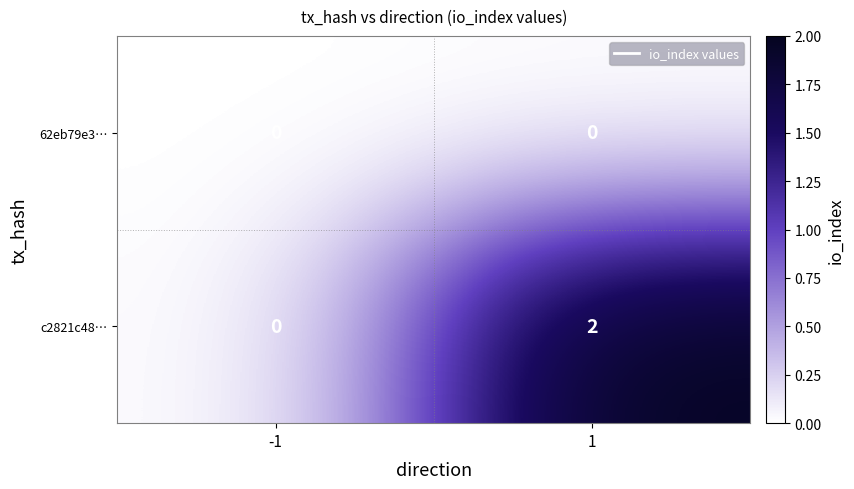

Which series changed the most between -1 and 1?

c2821c48…